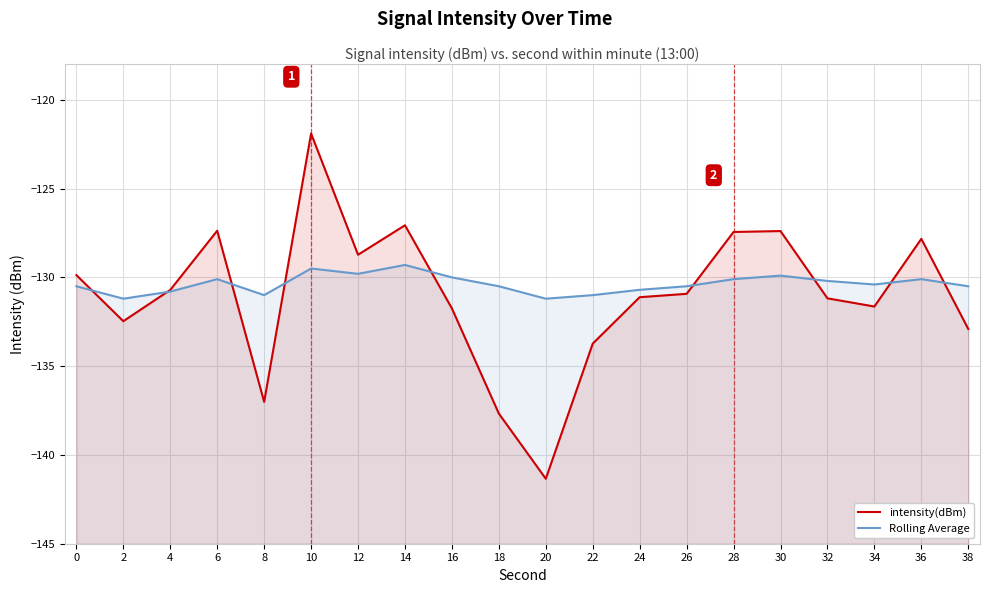

Reading left to right, list all the values displayed in this chart.

intensity(dBm): -129.9	-132.5	-130.7	-127.4	-137.0	-121.9	-128.7	-127.1	-131.7	-137.7	-141.3	-133.7	-131.1	-130.9	-127.4	-127.4	-131.2	-131.6	-127.8	-132.9
Rolling Average: -130.5	-131.2	-130.8	-130.1	-131.0	-129.5	-129.8	-129.3	-130.0	-130.5	-131.2	-131.0	-130.7	-130.5	-130.1	-129.9	-130.2	-130.4	-130.1	-130.5